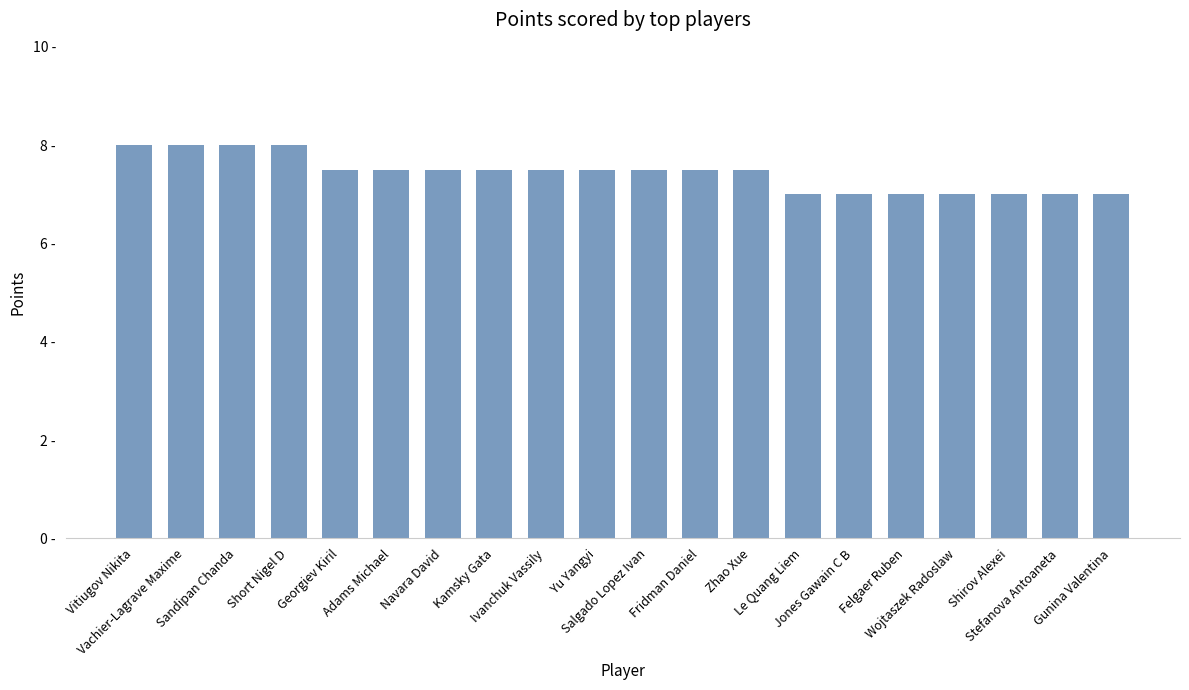

Is it true that the value at Felgaer Ruben is 3.1?

False